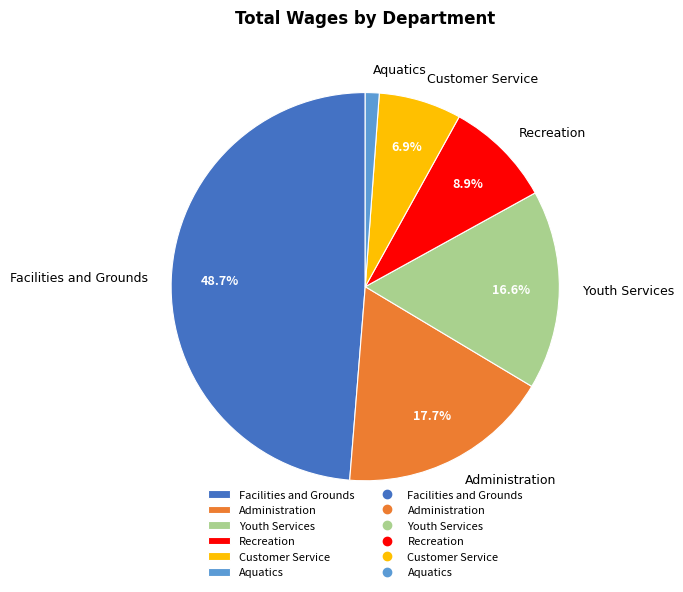

Is Administration the majority of the pie?

No